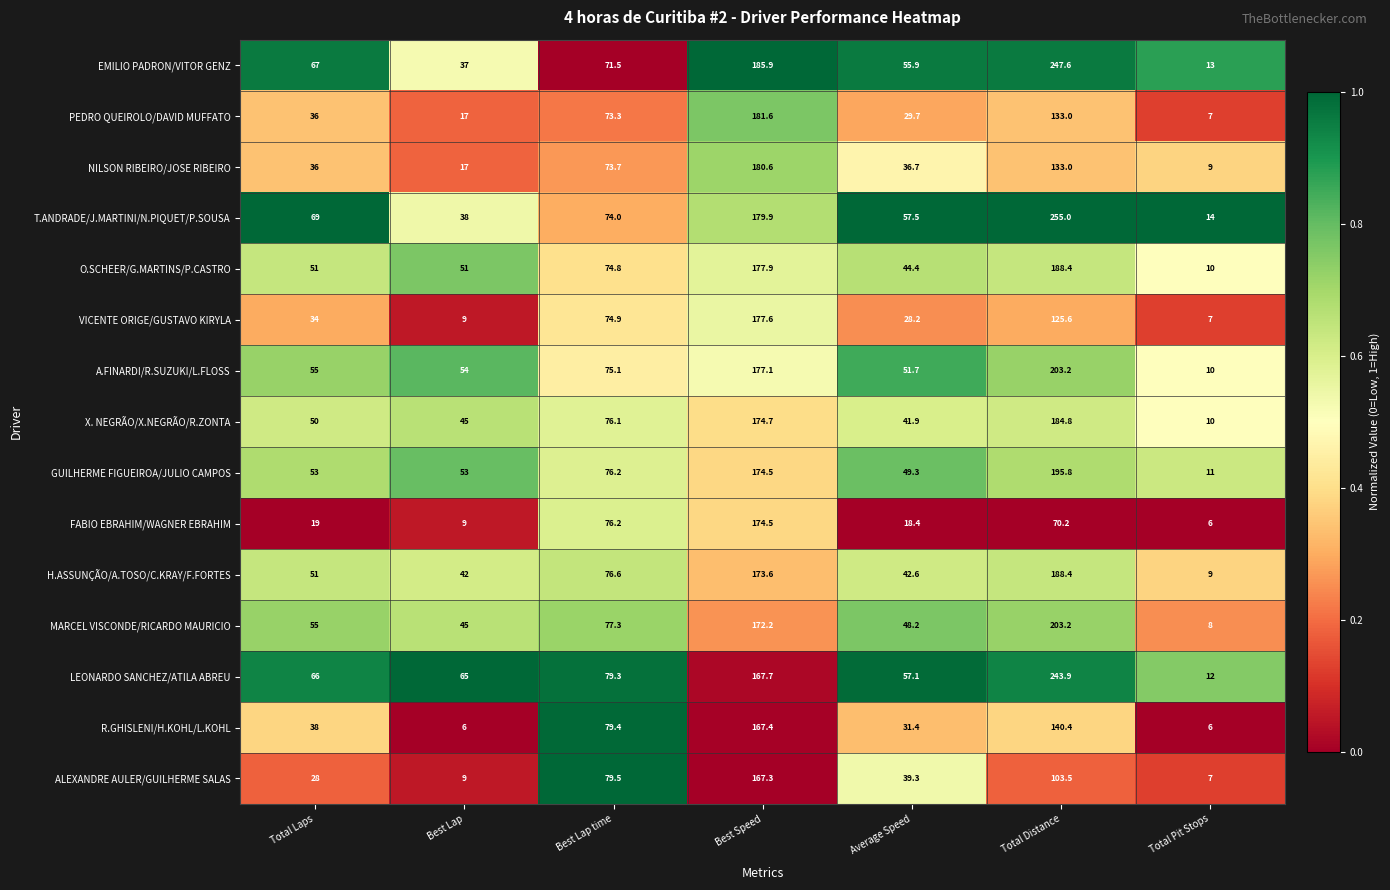

What is the sum of the PEDRO QUEIROLO/DAVID MUFFATO values at Total Distance and Best Speed?

314.6